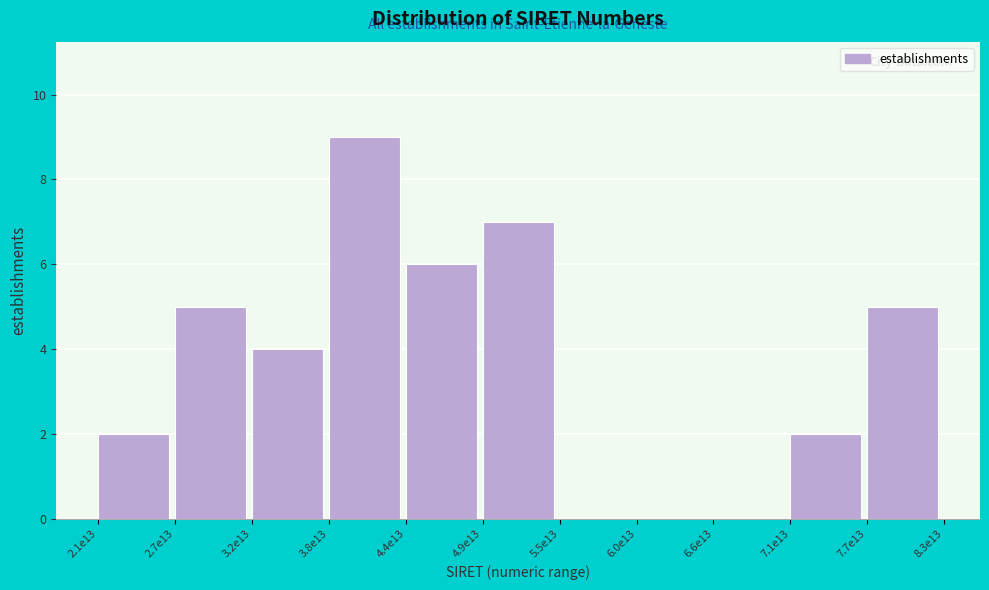

Reading left to right, list all the values displayed in this chart.

2.1e13=2	2.7e13=5	3.2e13=4	3.8e13=9	4.4e13=6	4.9e13=7	5.5e13=0	6.0e13=0	6.6e13=0	7.1e13=2	7.7e13=5